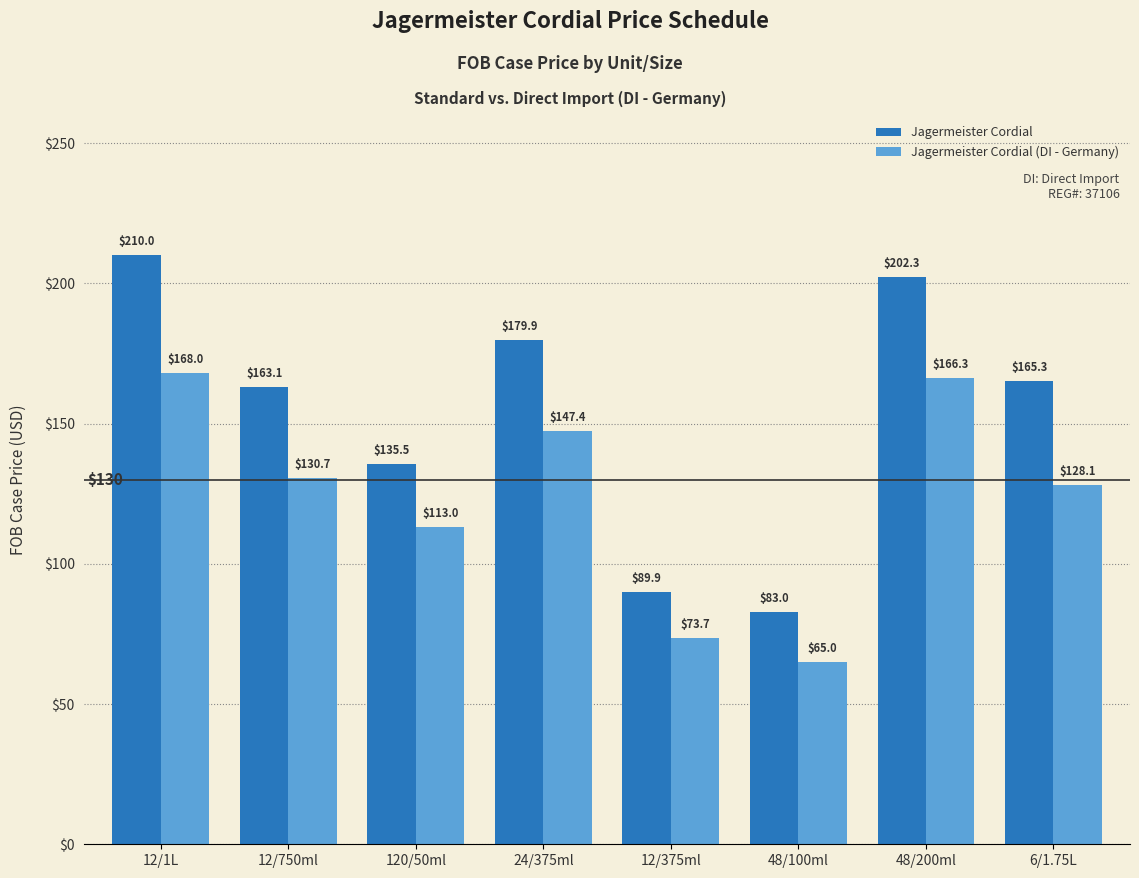

The Jagermeister Cordial (DI - Germany) series shows 73.7 at 12/375ml. True or false?

True